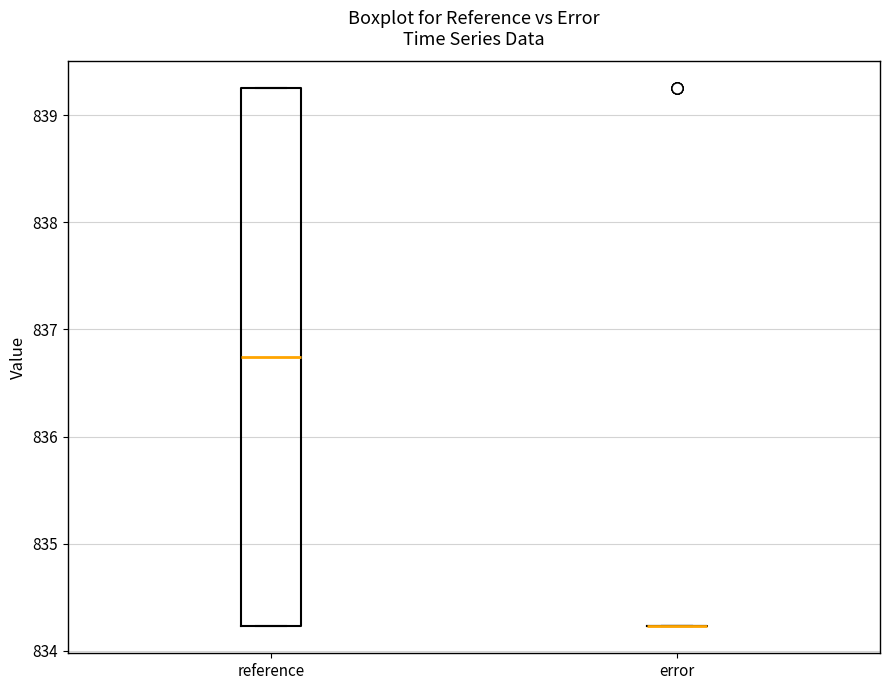

Comparing the boxes themselves (not the whiskers), which one is the tallest?

reference